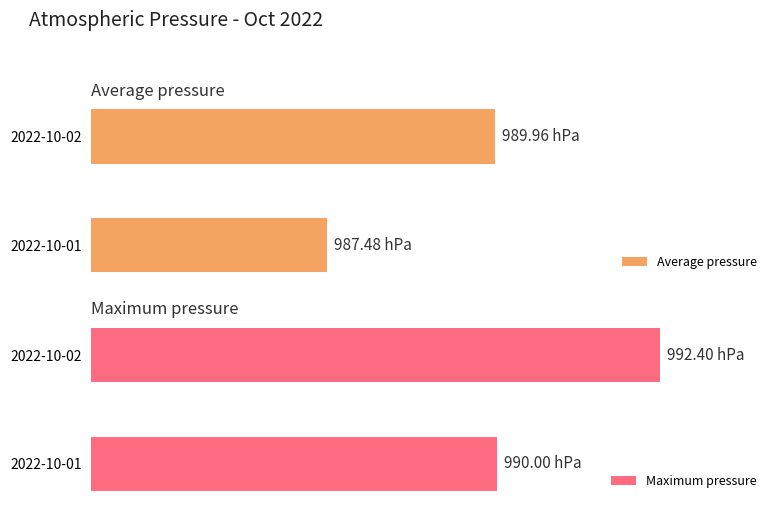

What is the maximum value for Maximum pressure?

84.0